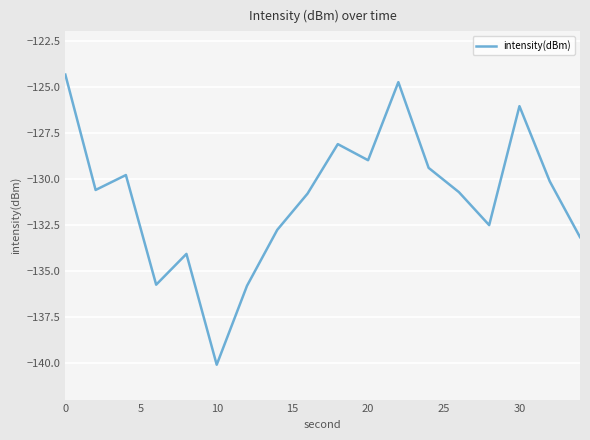

How many values are below -130?

11